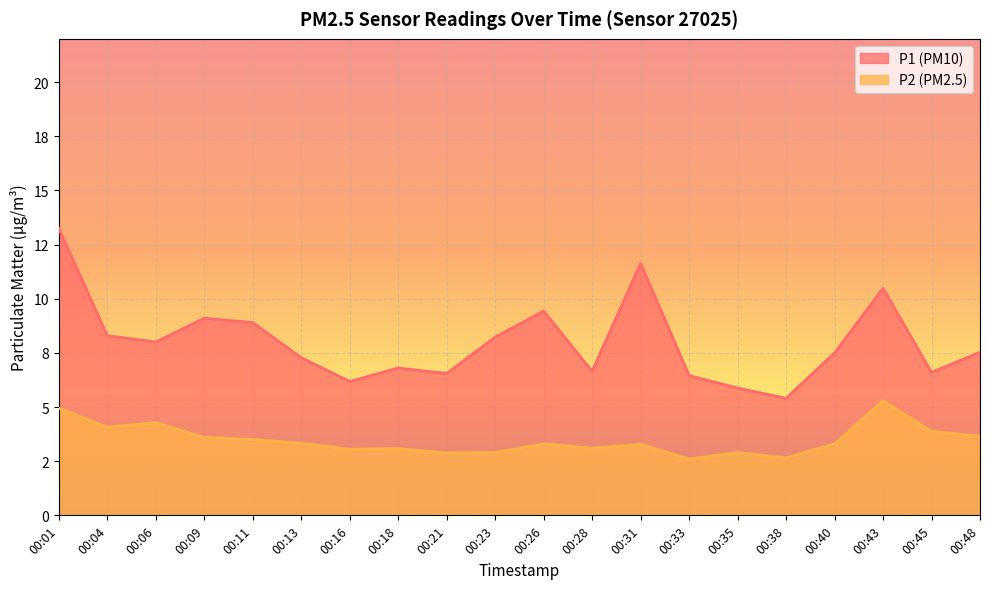

At which category does the chart reach its minimum across all series?

00:33